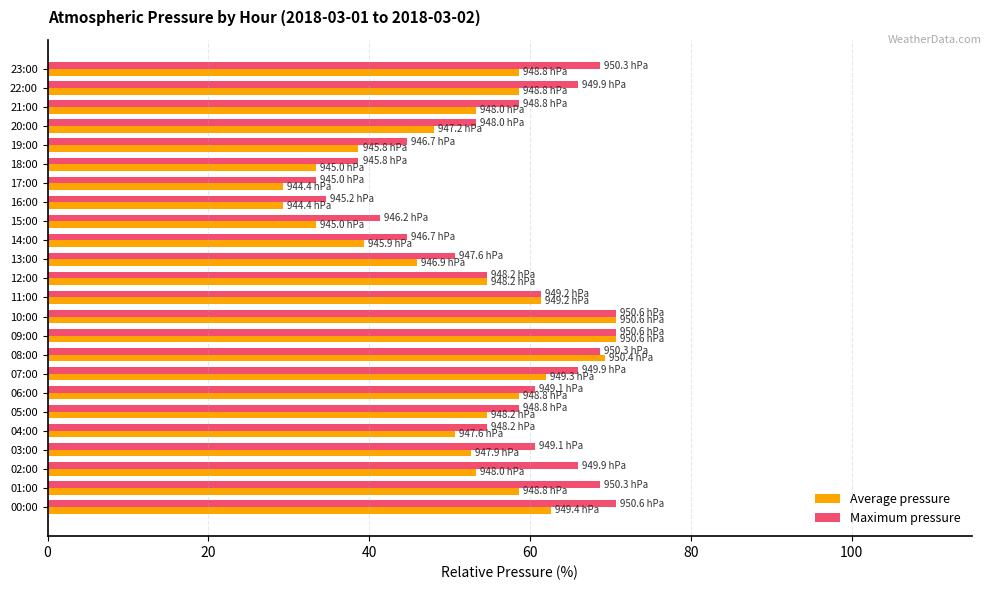

How many categories are shown in the chart?

24